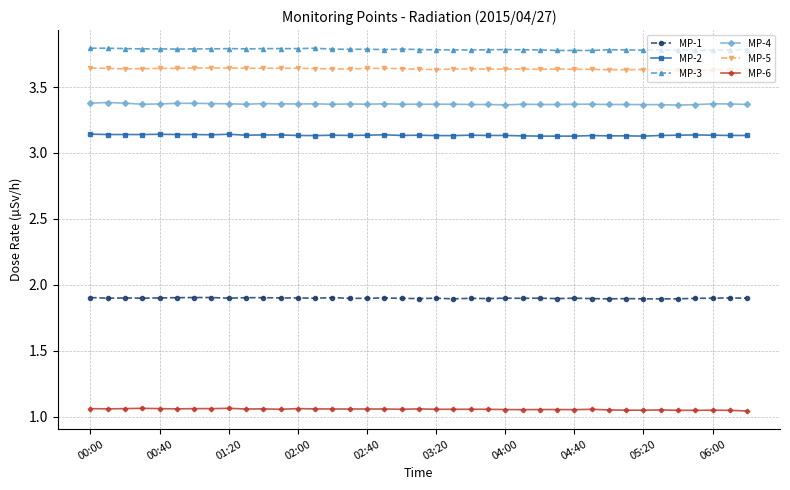

What is the lowest value of the MP-1 series?

1.9